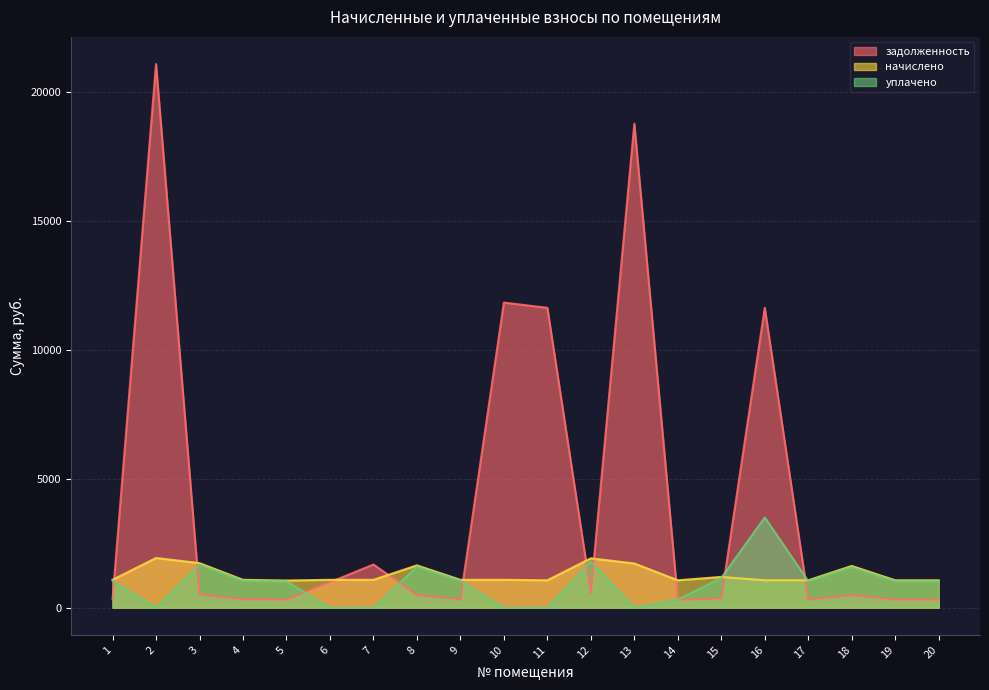

What is the maximum value for уплачено?

3500.0